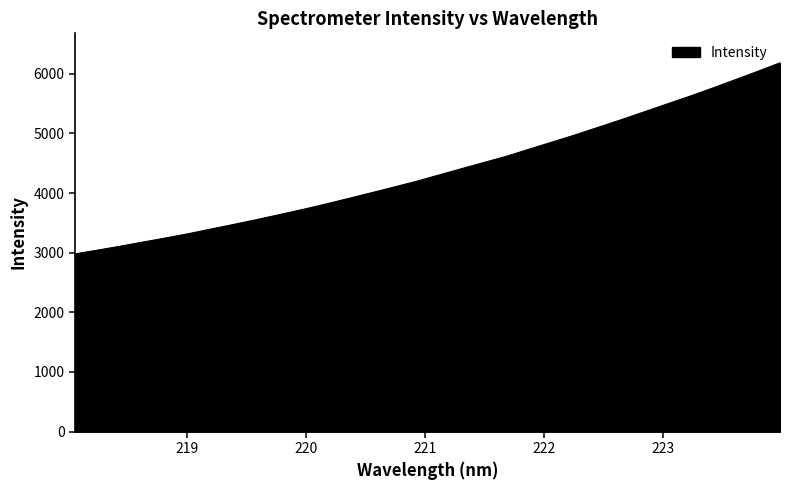

What is the greatest value displayed?

6185.5